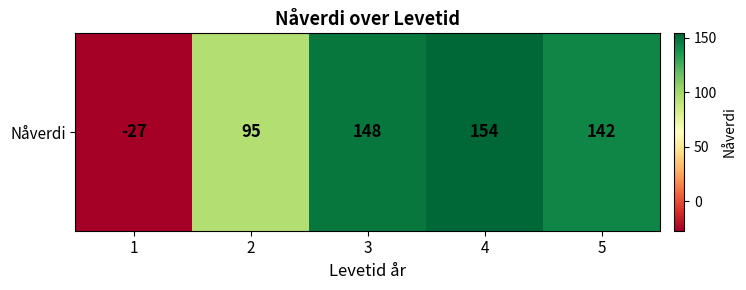

The value at 4 is 77. True or false?

False